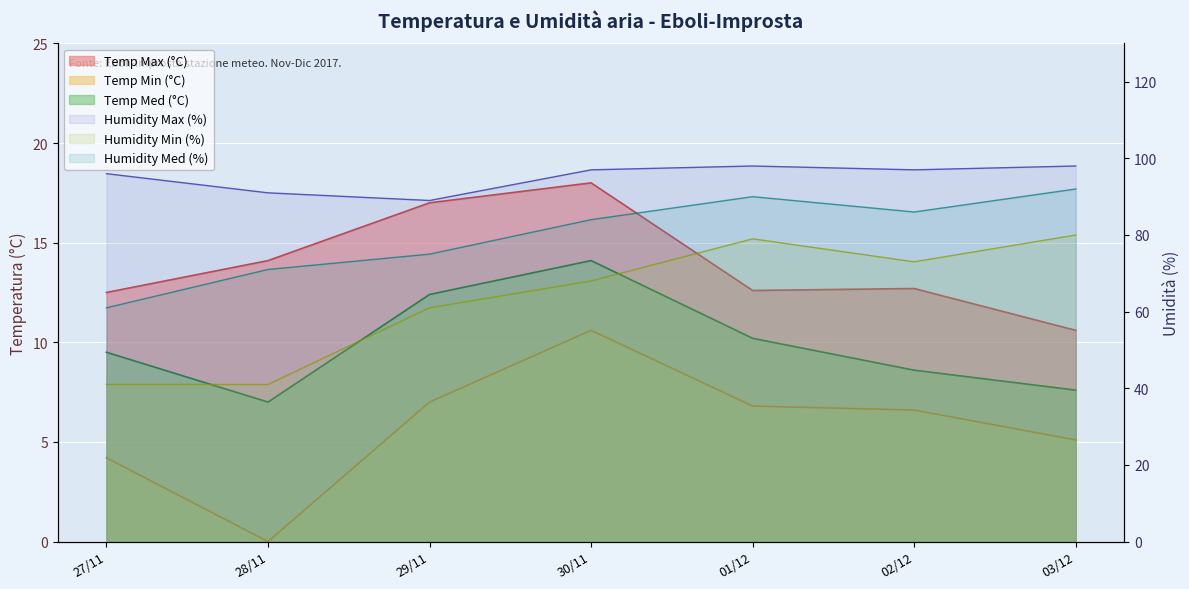

At 30/11, list the series in order from largest to smallest.

Humidity Max (%), Humidity Med (%), Humidity Min (%), Temp Max (°C), Temp Med (°C), Temp Min (°C)